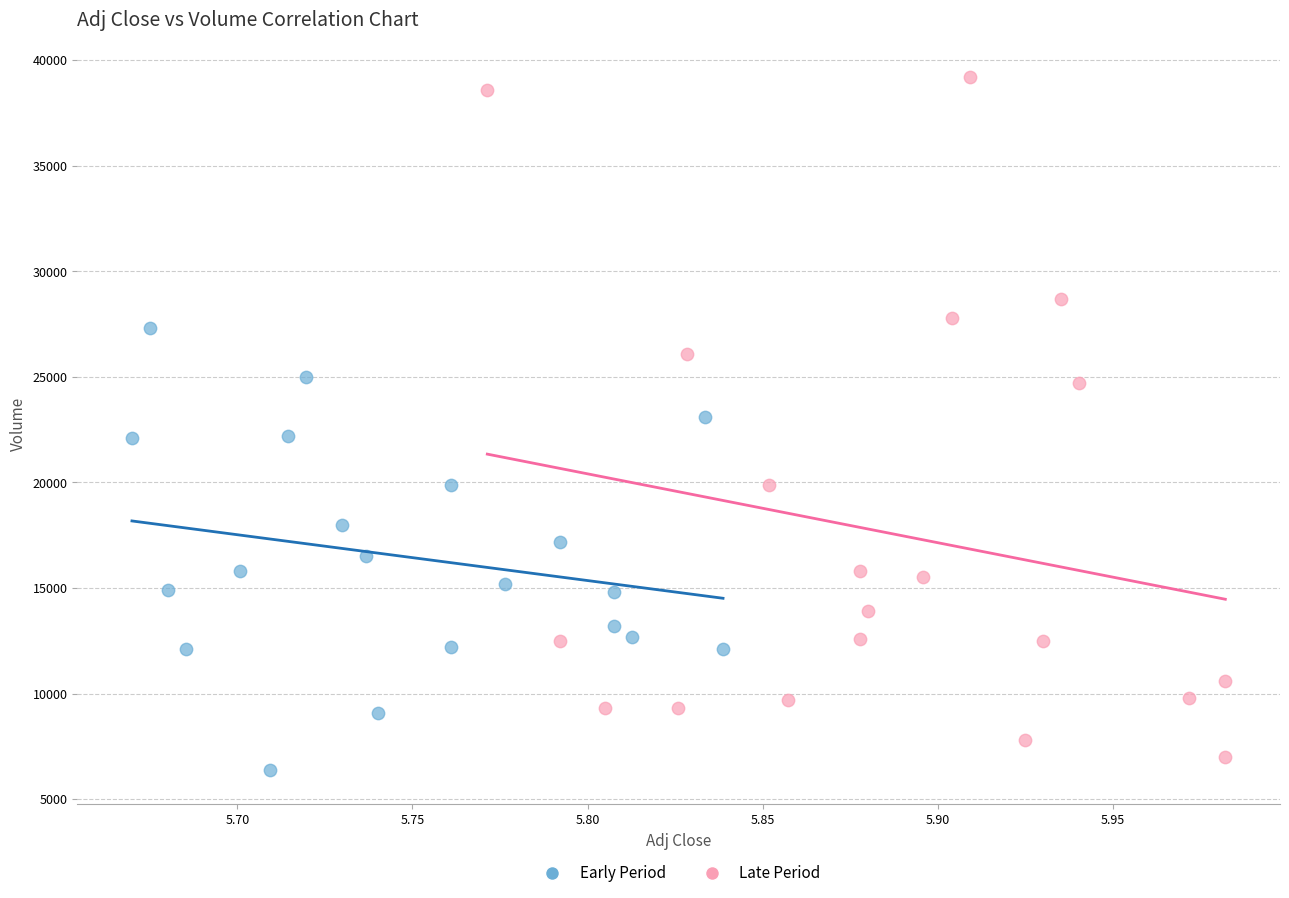

Which series has the largest Y range (max minus min)?

Late Period